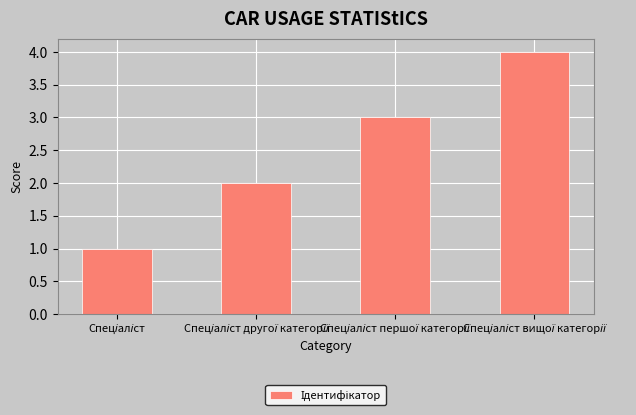

What is the sum of all values?

10